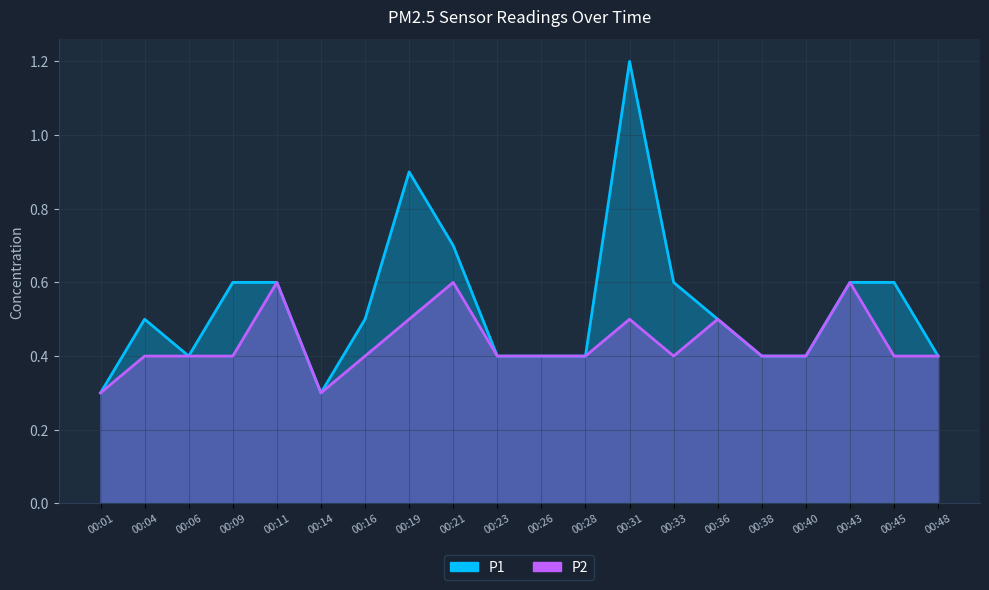

What is the sum of all P1 values?

10.7